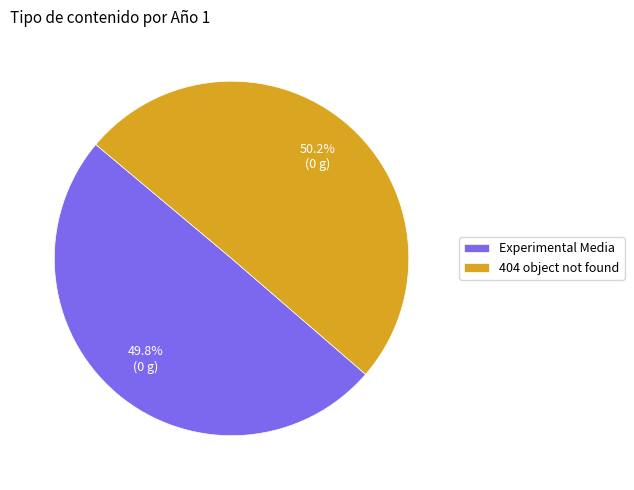

The 404 object not found slice represents 37% of the pie. True or false?

False